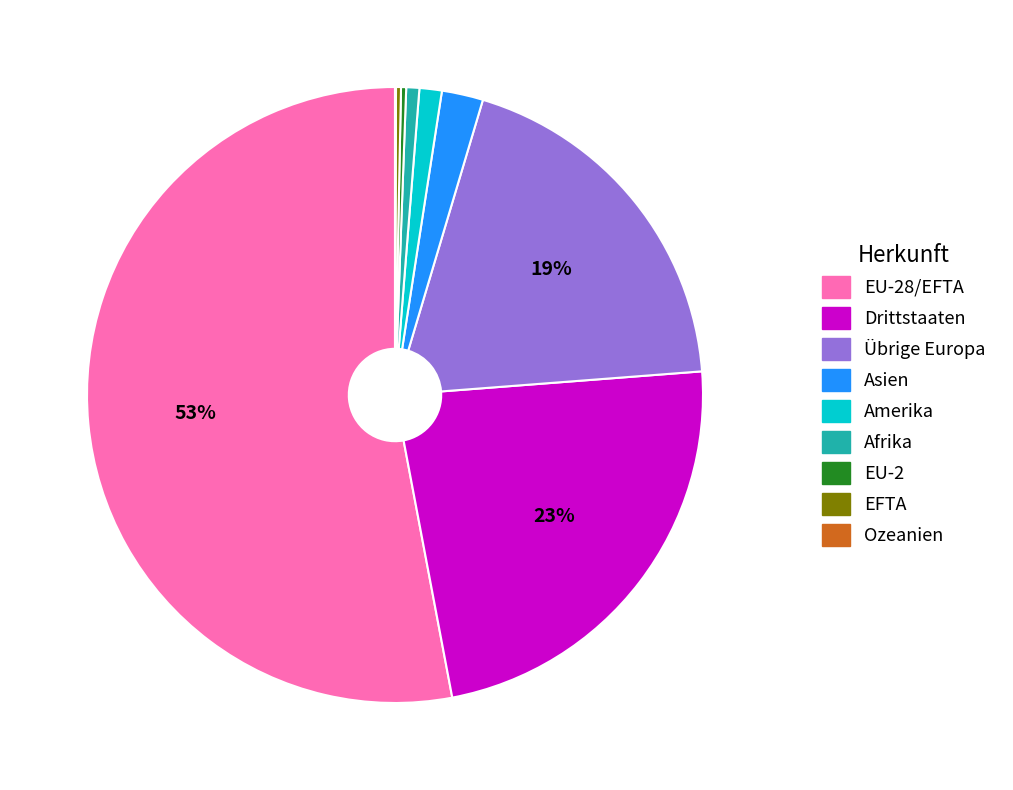

To the nearest percent, what is the average slice percentage?

11%